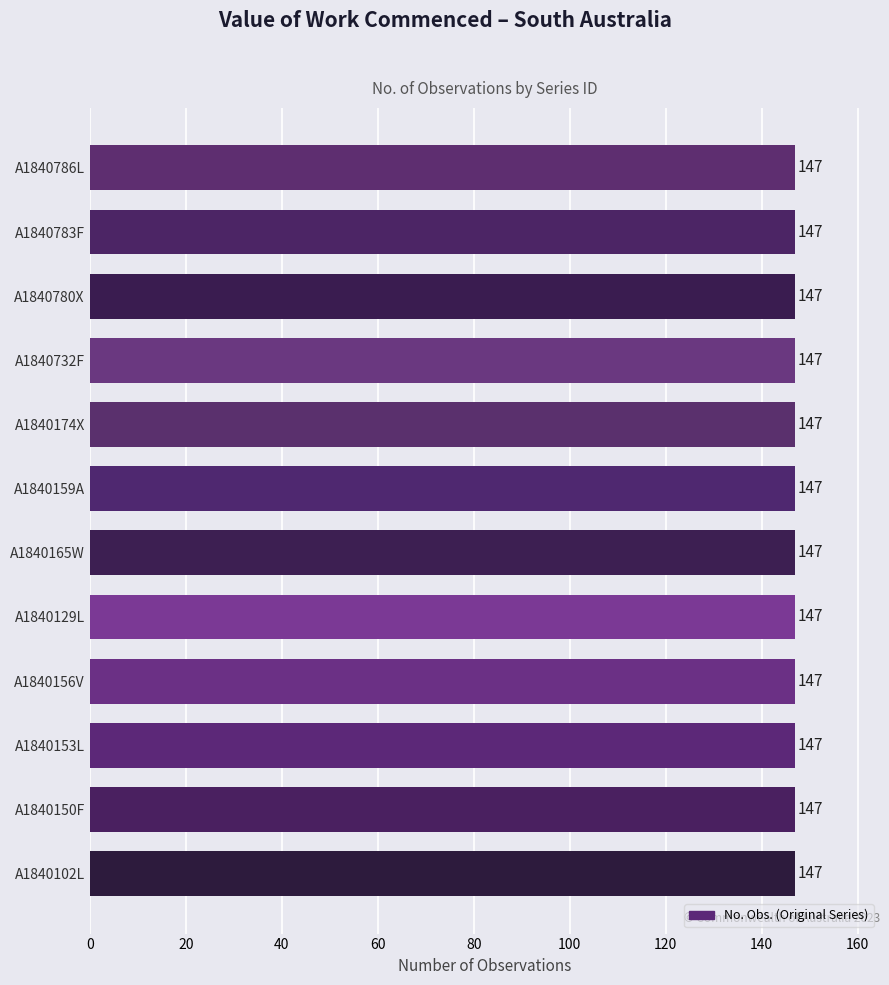

At which category is the sum across all series the highest?

A1840102L